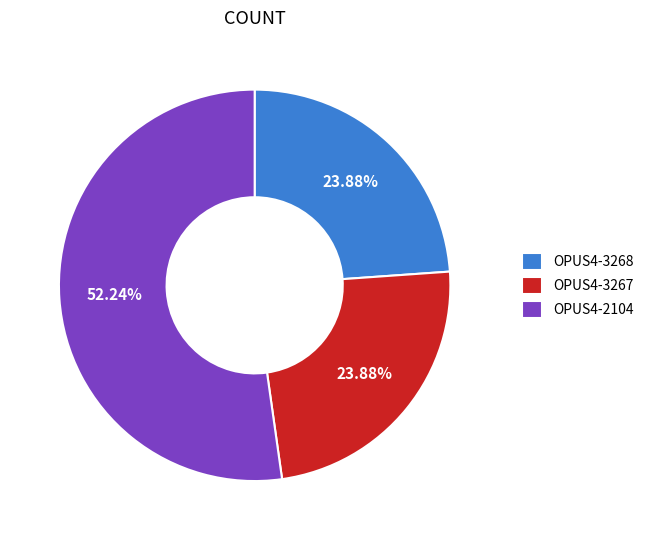

Do OPUS4-2104 and OPUS4-3268 together represent more than half of the pie?

Yes